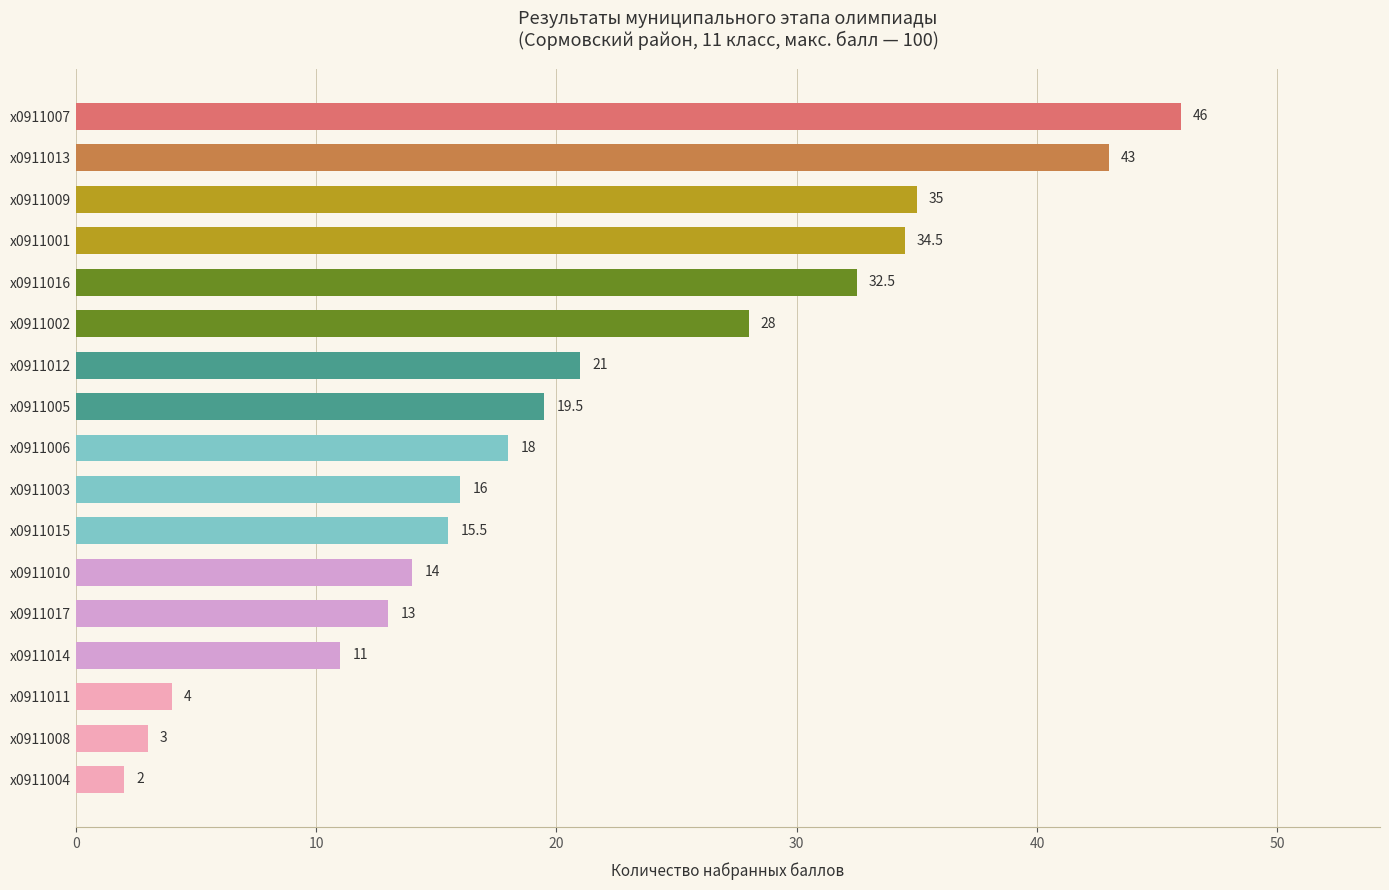

Where is the data nearest to the value 24?

х0911012